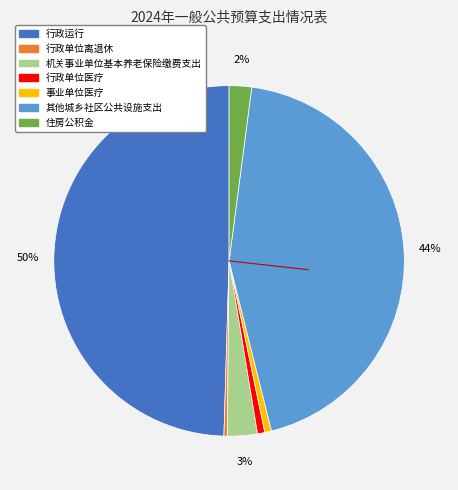

Which category has the biggest portion of the pie?

行政运行